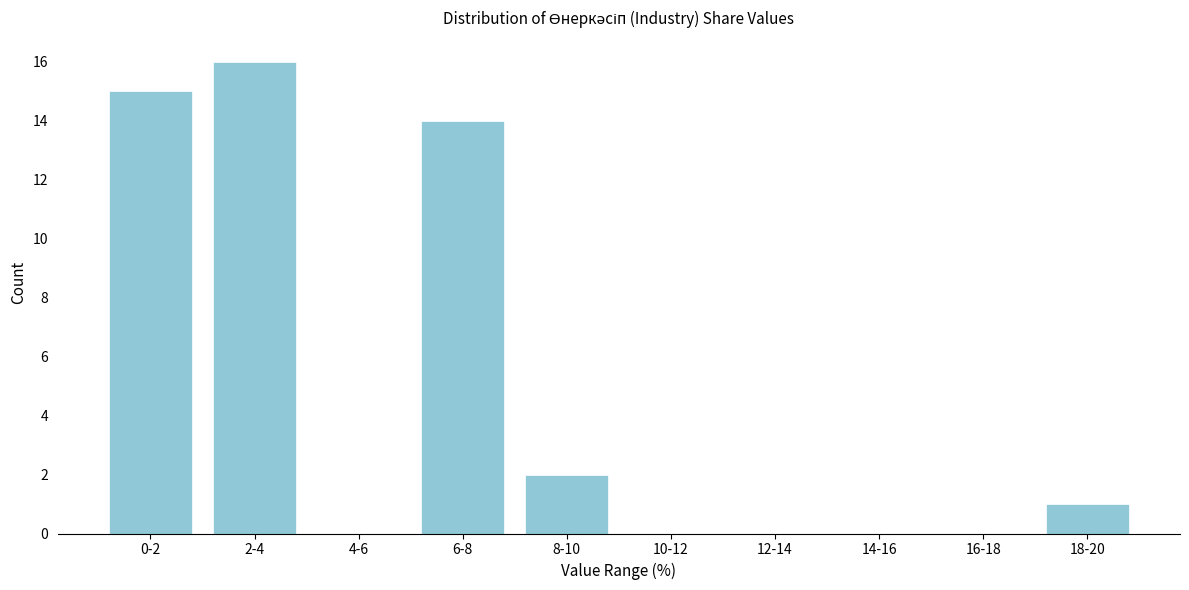

Reading left to right, what are all the values shown in this chart?

0-2=15	2-4=16	4-6=0	6-8=14	8-10=2	10-12=0	12-14=0	14-16=0	16-18=0	18-20=1